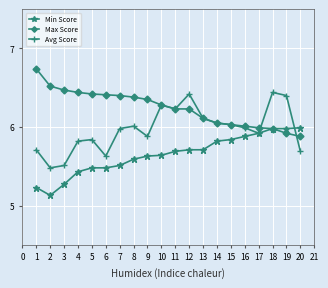

Does the chart display data point markers on the line(s)?

Yes